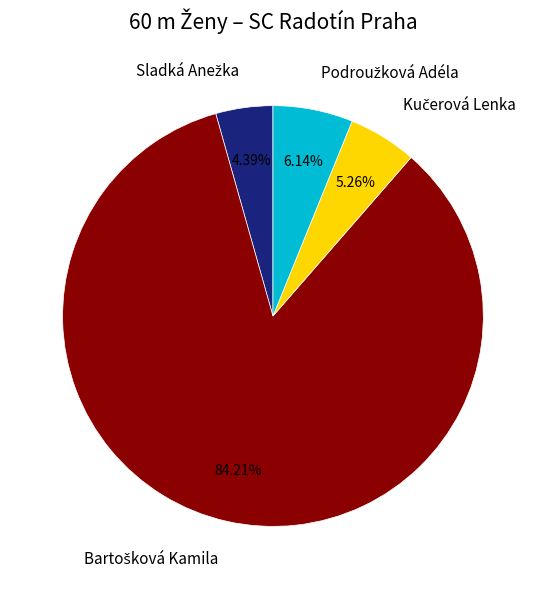

Does any single category account for the majority?

Yes